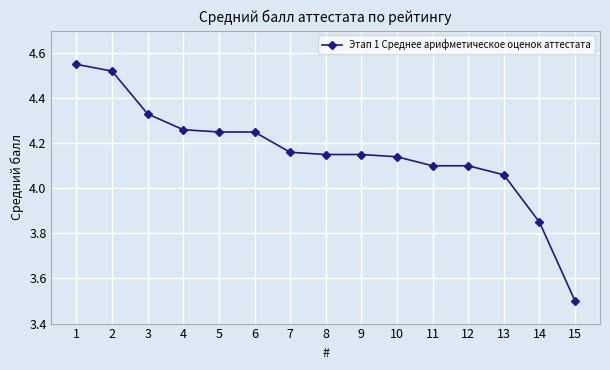

Is it true that the value at 10 is 4.1?

True